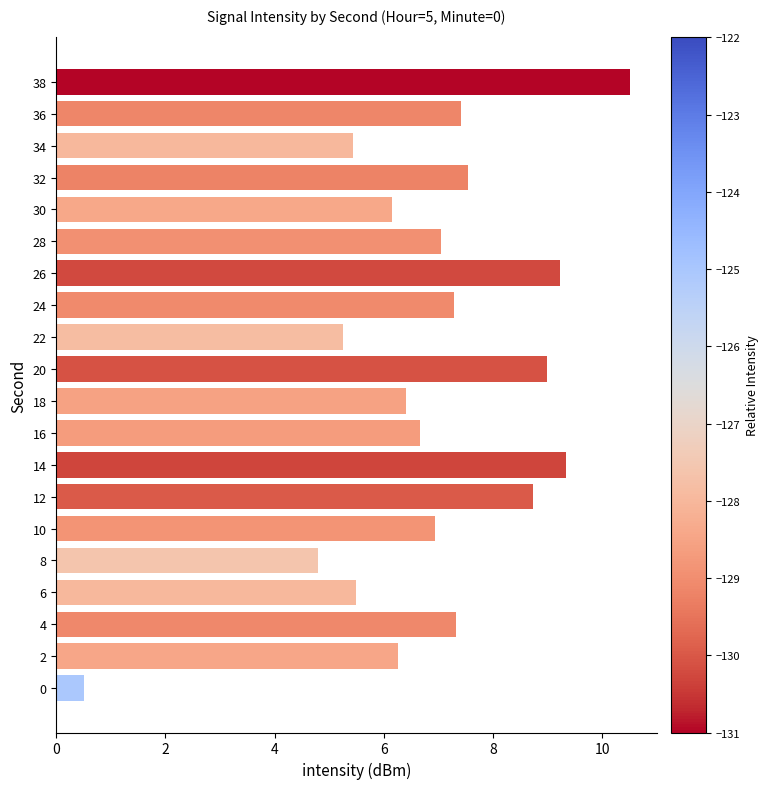

The value at 10 is 6.9. True or false?

True